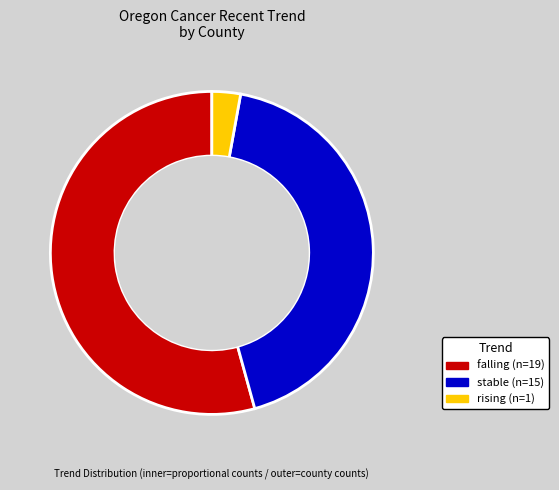

Rank the categories by value from highest to lowest.

falling, stable, rising